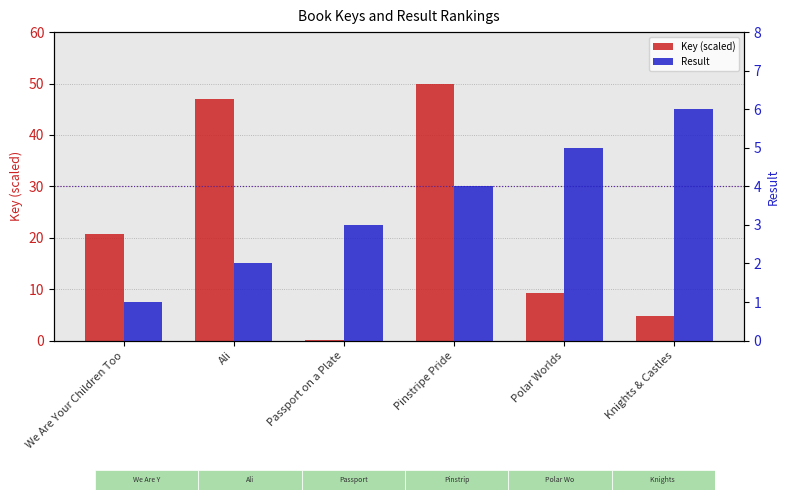

Between Passport on a Plate and Pinstripe Pride, which is larger?

Pinstripe Pride